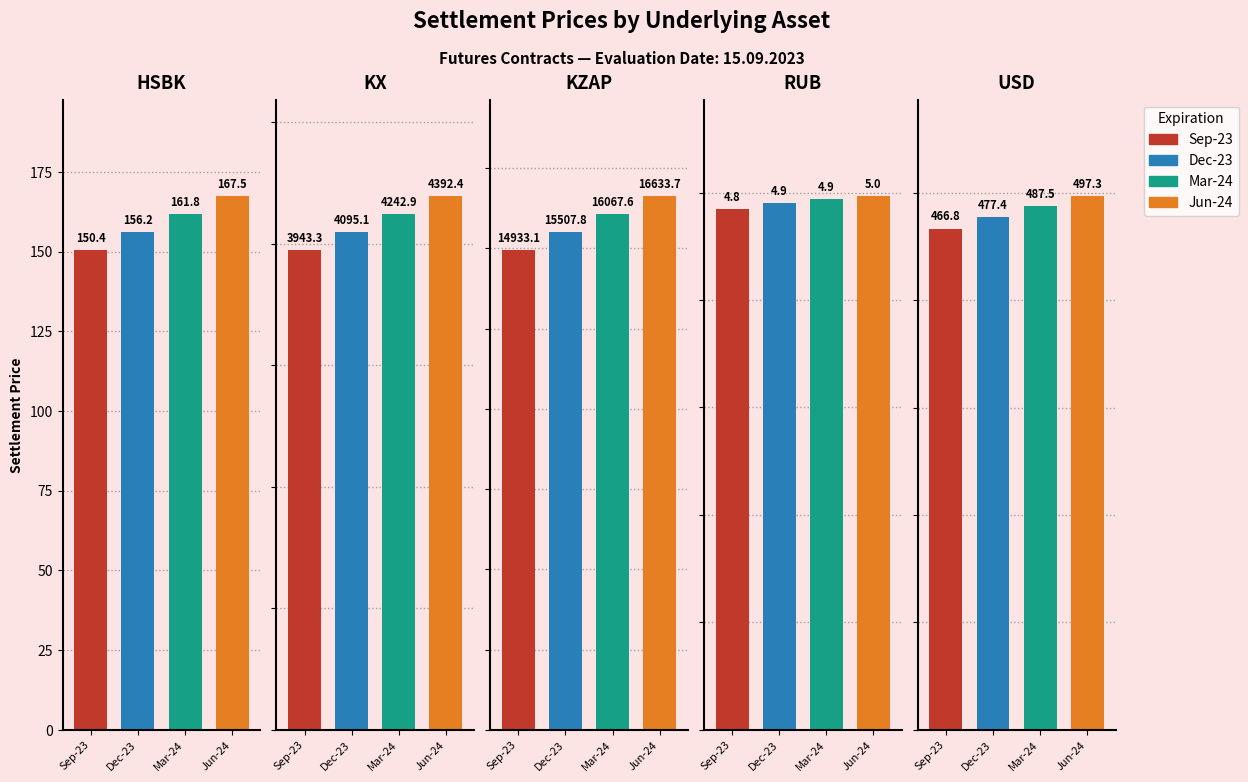

At KZAP, list the series in order from smallest to largest.

Sep-23, Dec-23, Mar-24, Jun-24